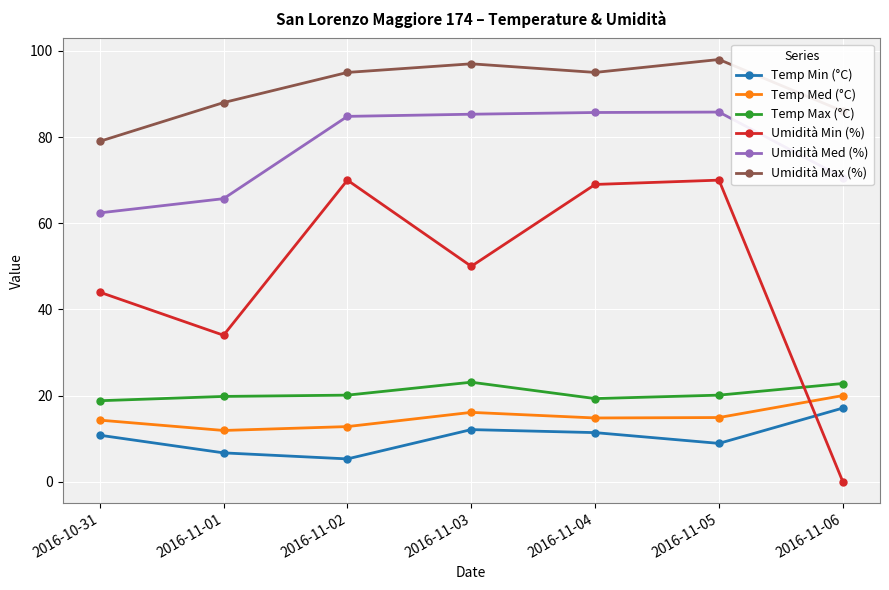

Which series has the largest total across all categories?

Umidità Max (%)